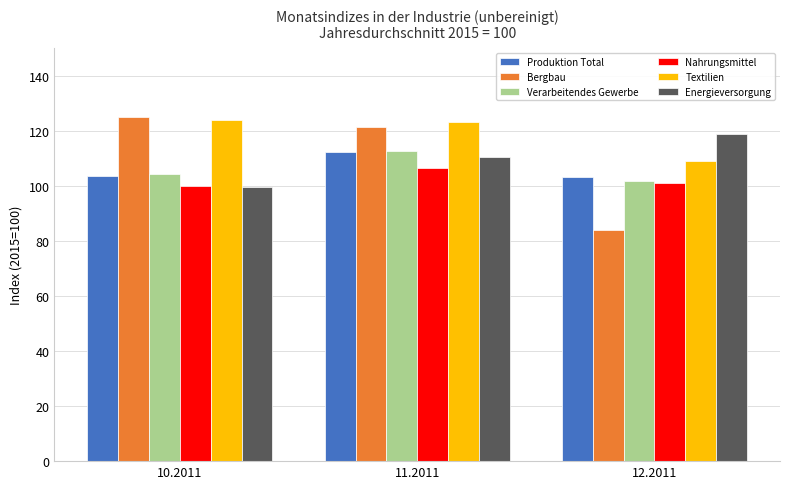

What is the difference between the maximum and minimum values in the Bergbau series?

40.7